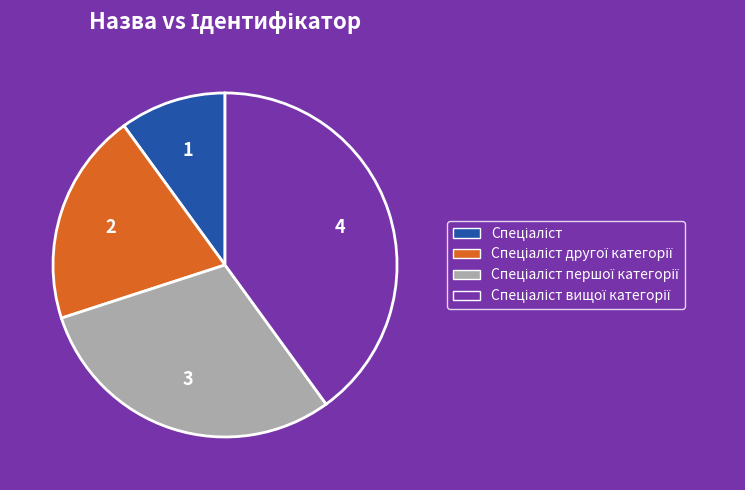

Is there a majority slice in this chart?

No